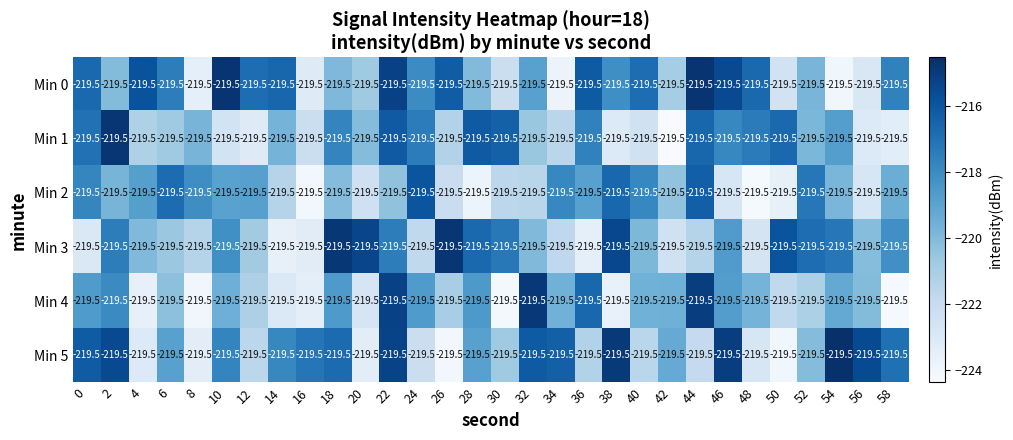

Which category has the lowest value across all series?

42